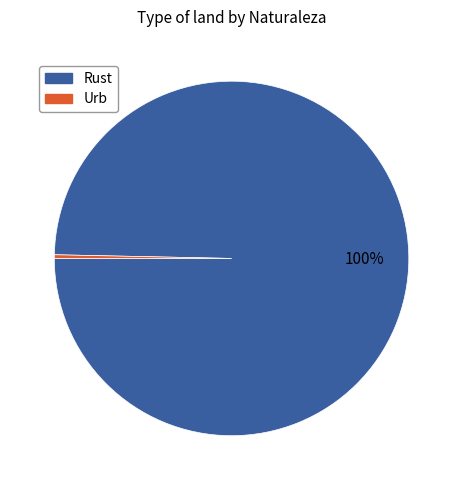

To the nearest percent, what is the average slice percentage?

50%